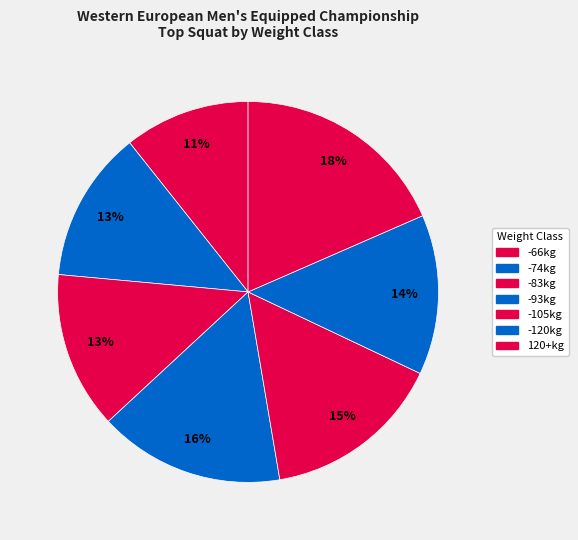

Combined, do 120+kg and -74kg account for over 50%?

No